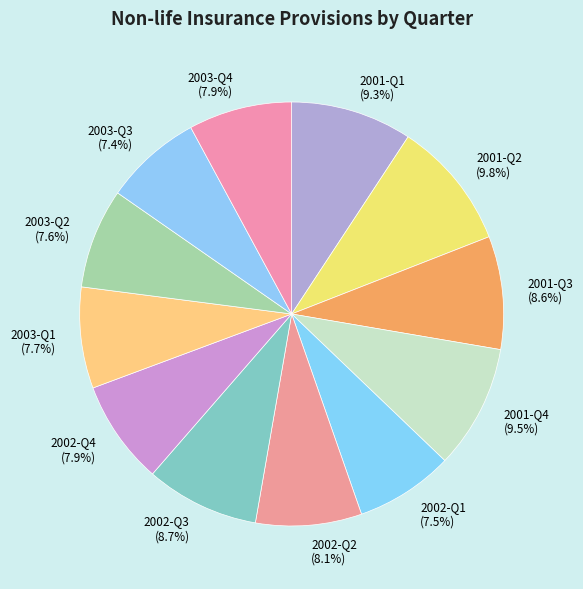

Between 2002-Q4 and 2003-Q3, which is larger?

2002-Q4